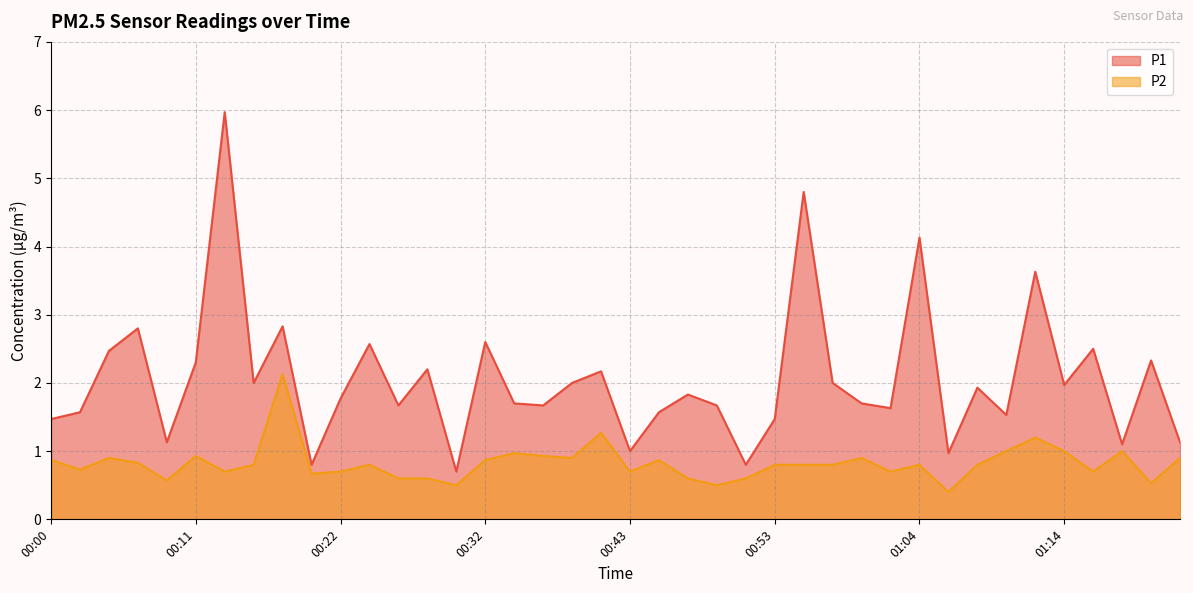

Is the value of P2 at 00:09 greater than the value of P1 at 00:07?

No